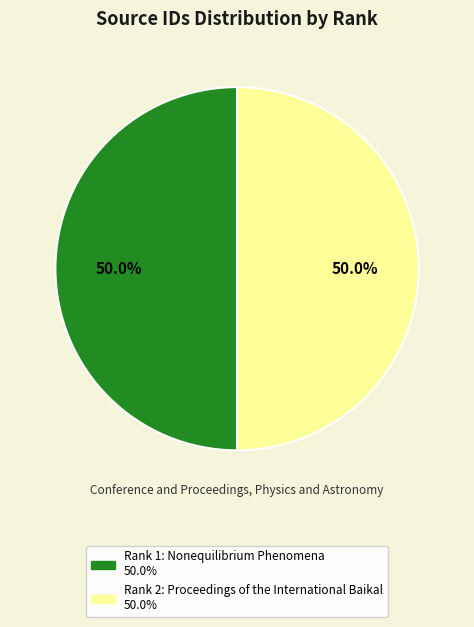

The Rank 1: Nonequilibrium Phenomena slice represents 60% of the pie. True or false?

False